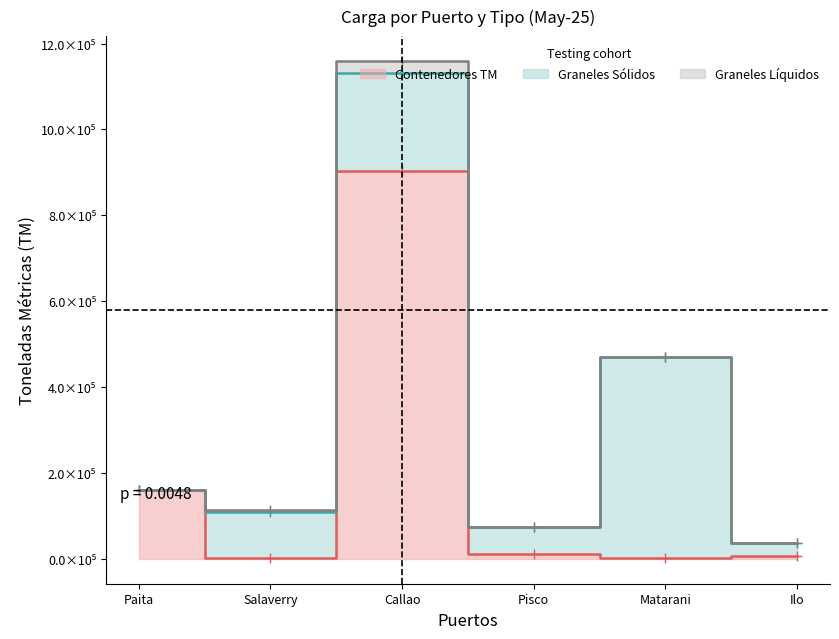

What is the value of the Contenedores TM point at the 4th from the left?

11697.5